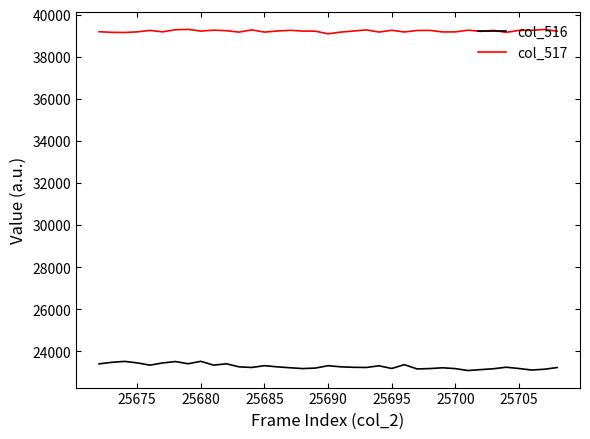

What is the maximum value for col_516?

23529